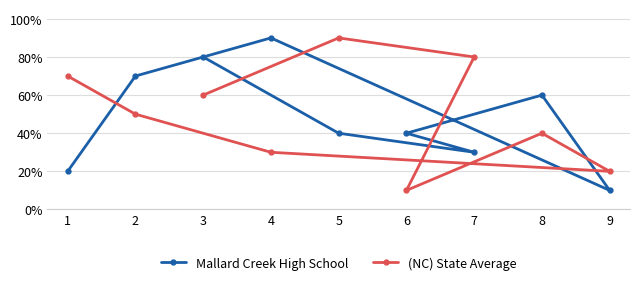

At how many categories does at least one series exceed 2?

8